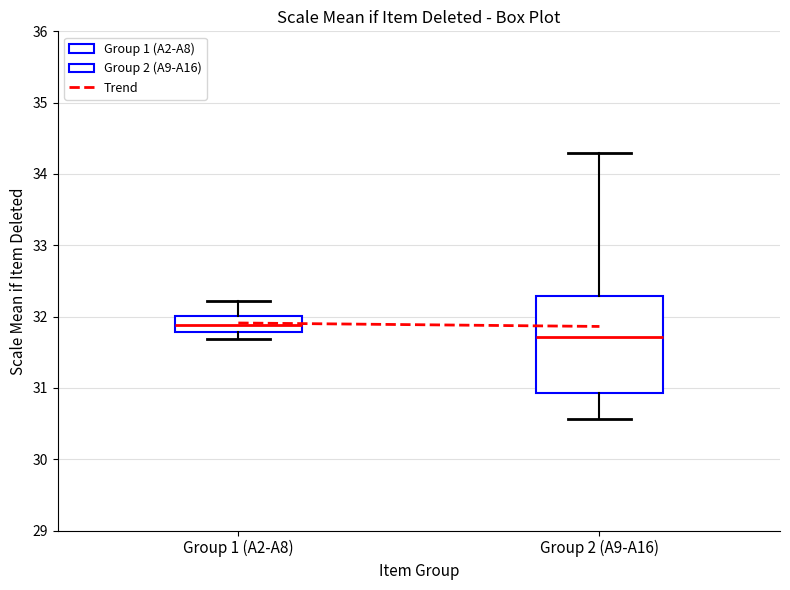

Reading left to right, read every box against the y-axis: the position of its median line, the range the box covers, and the ends of its whiskers. The values are not printed on the chart, so give them approximately, as read against the axis.

Group 1 (A2-A8): median 31.9, box 31.8 to 32.0, whiskers 31.7 to 32.2
Group 2 (A9-A16): median 31.7, box 30.9 to 32.3, whiskers 30.6 to 34.3